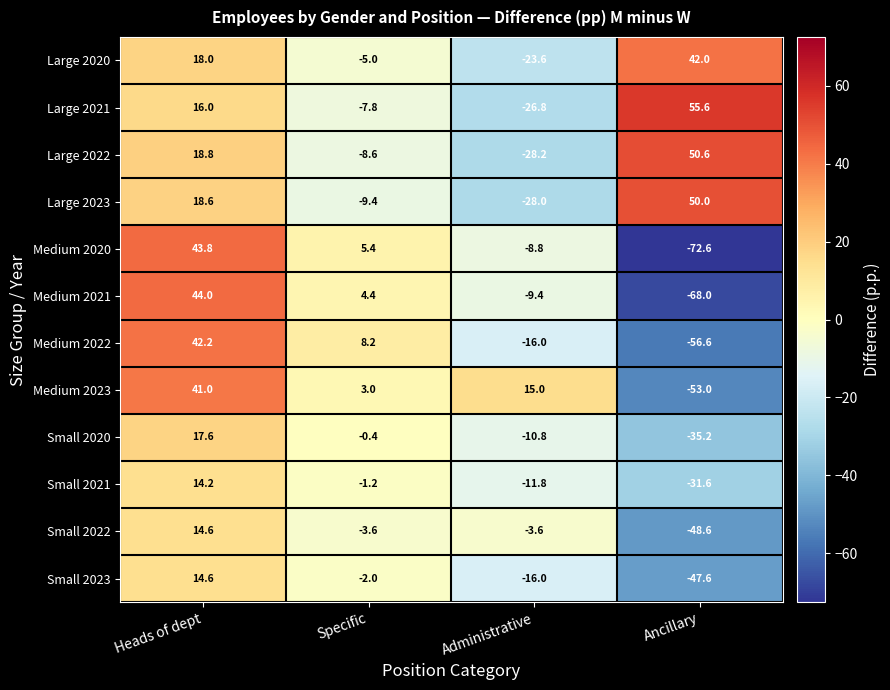

What is the difference between the highest and lowest values at Ancillary?

128.2